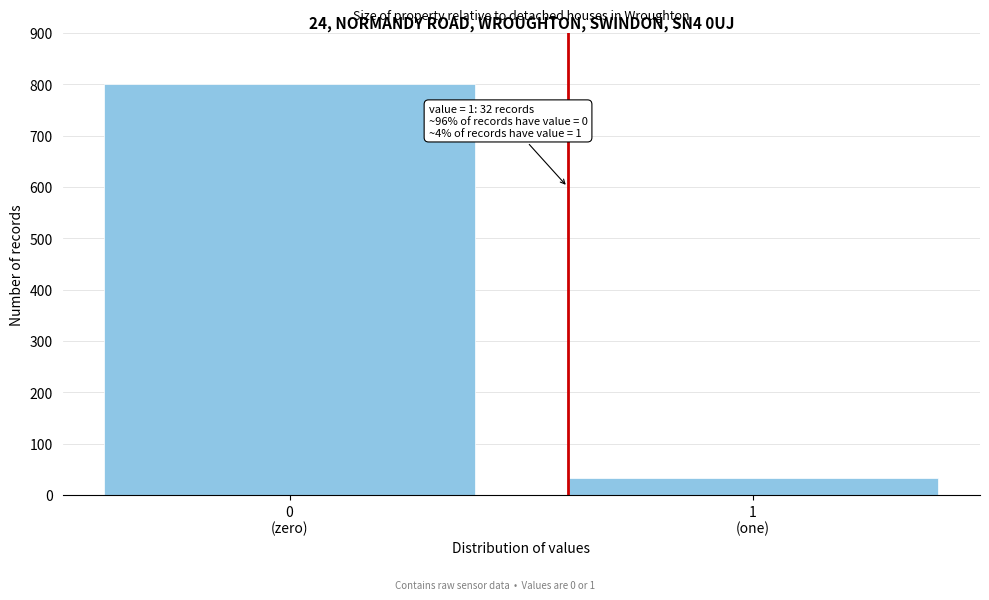

Reading left to right, extract all data points from this chart.

800	32